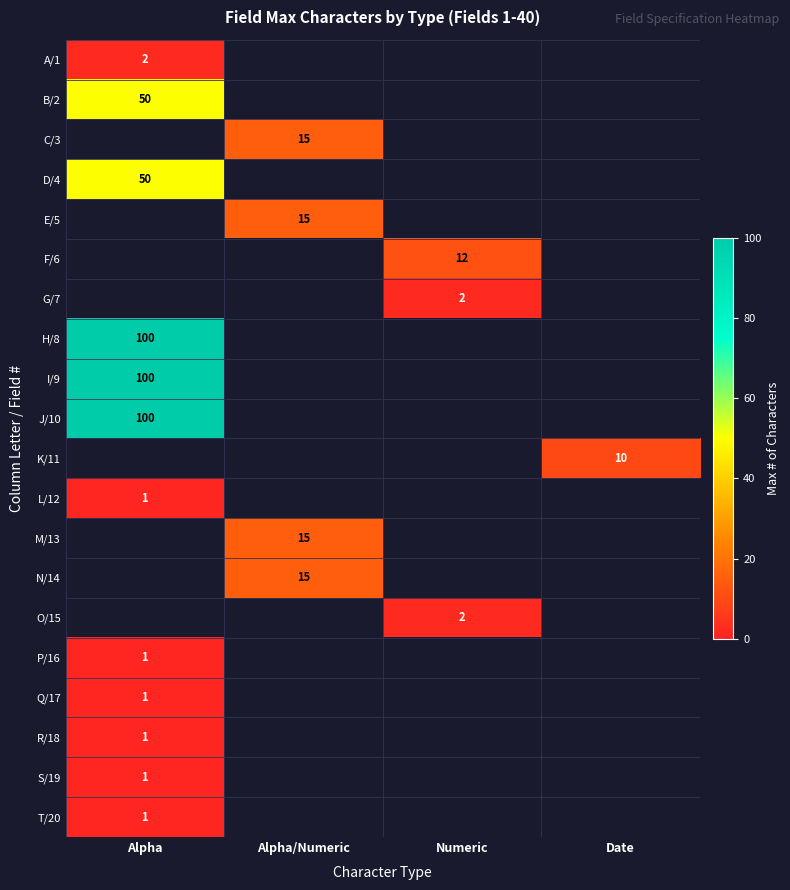

Is it true that F/6 equals 18 at Numeric?

False